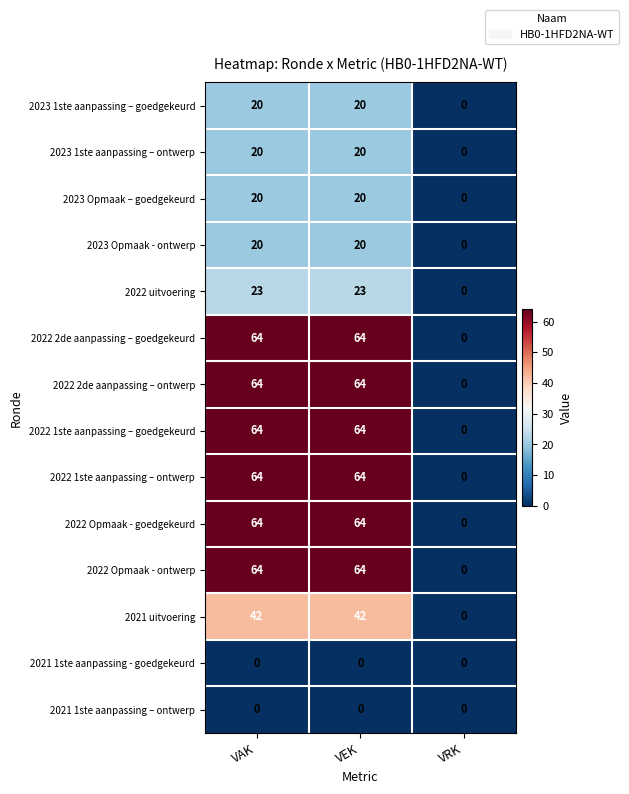

Is the value of 2021 uitvoering at VAK greater than the value of 2022 1ste aanpassing – ontwerp at VAK?

No